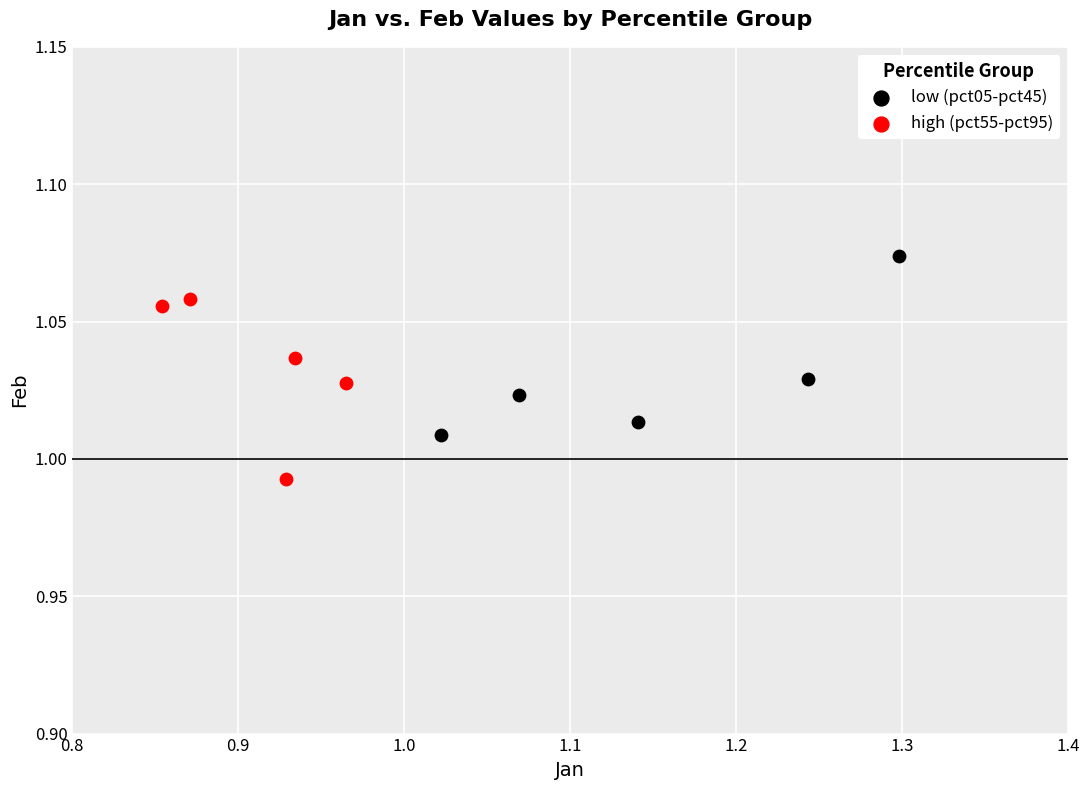

Which series contains the lowest Y value?

high (pct55-pct95)